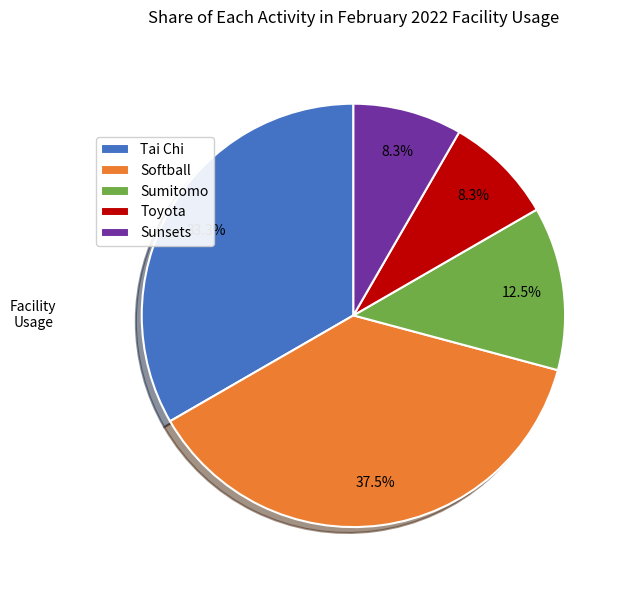

What percentage do Softball and Toyota together represent?

45.8%